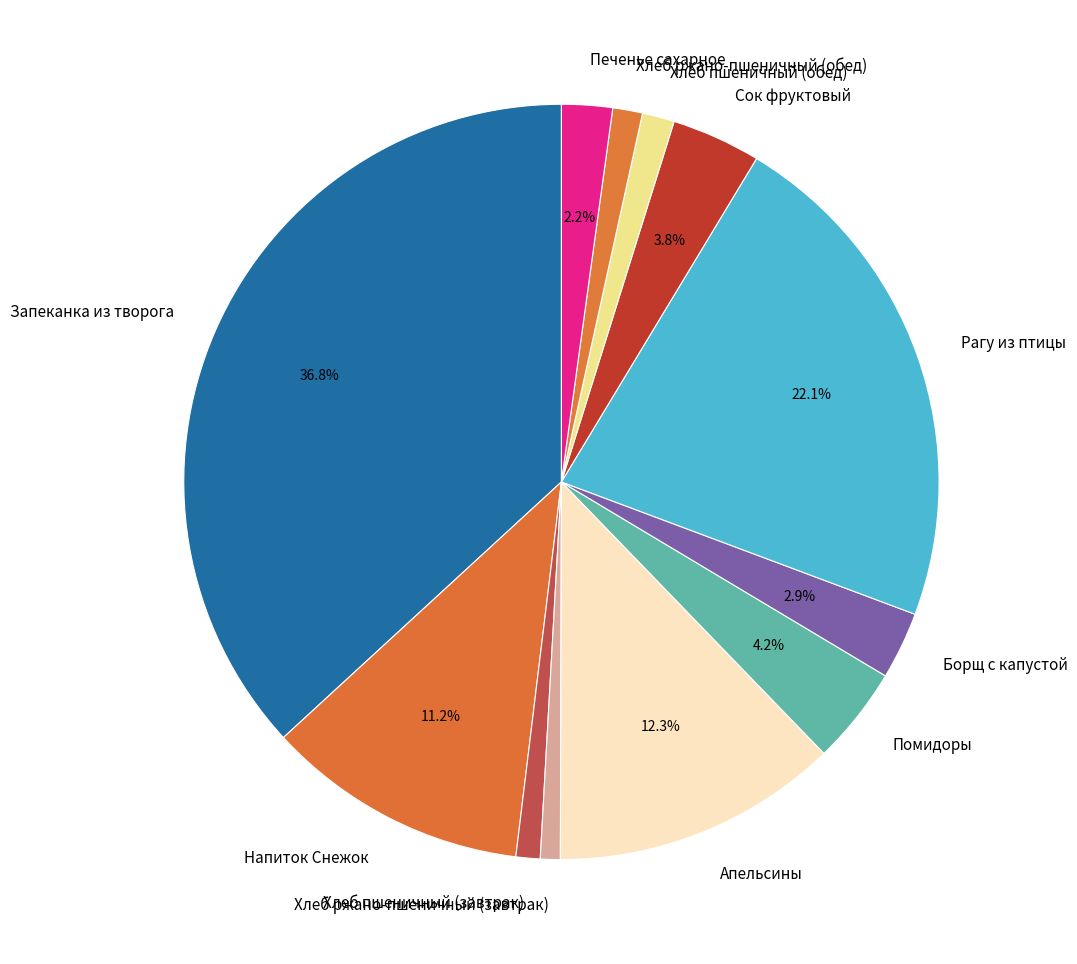

To the nearest percent, what is the difference between the Печенье сахарное and Сок фруктовый slice percentages?

2%